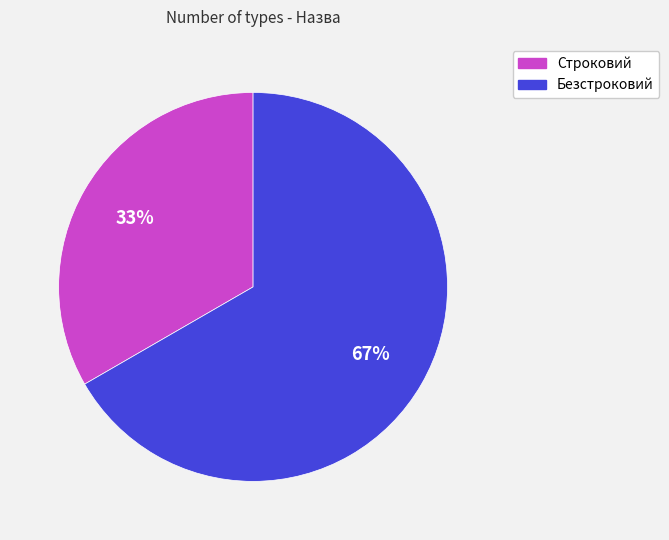

What percentage is the Строковий slice, to the nearest percent?

33%